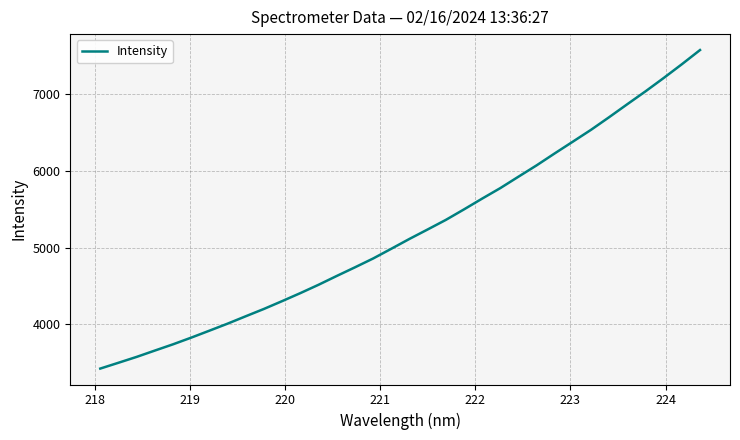

What is the minimum value shown in the chart?

3422.6